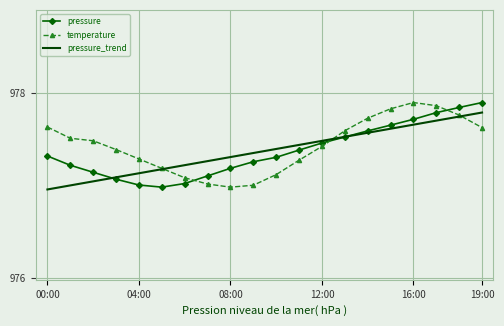

At how many categories does at least one series exceed 977?

20